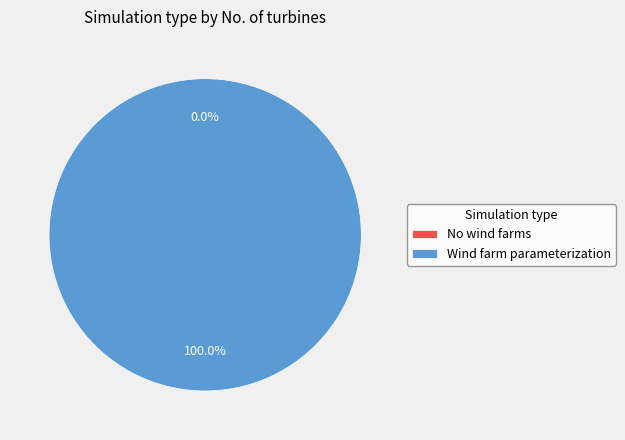

How many slices are in this pie chart?

2